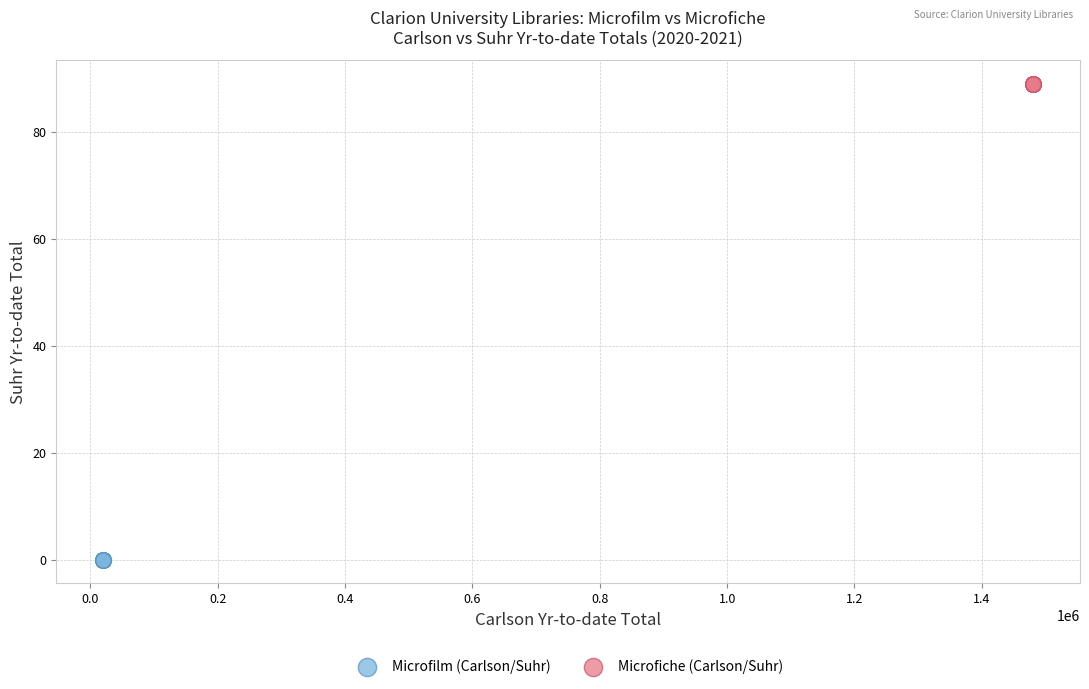

Which series contains the highest Y value?

Microfiche (Carlson/Suhr)